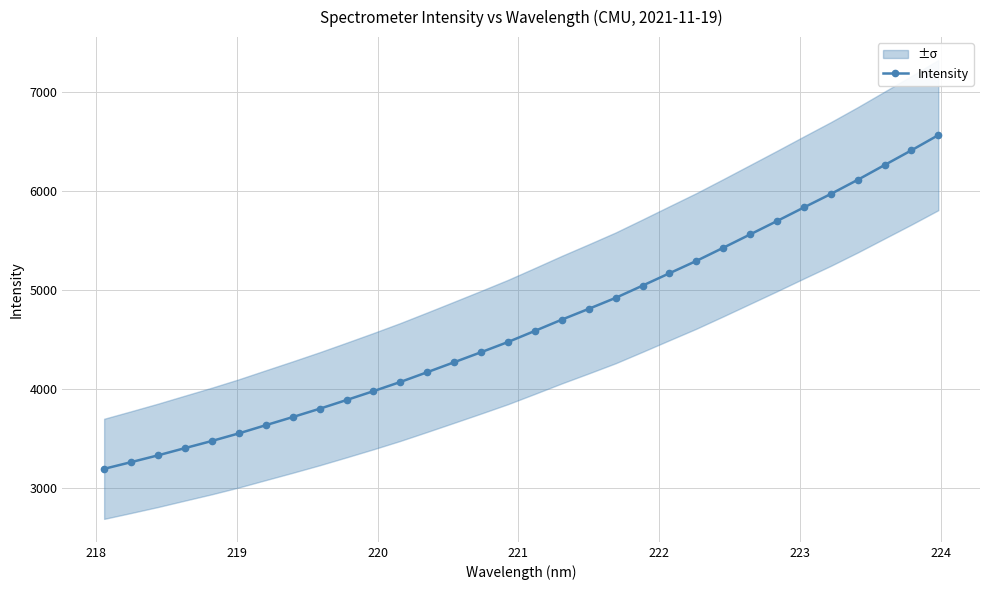

What is the value of the 9th point from the left?

3800.0